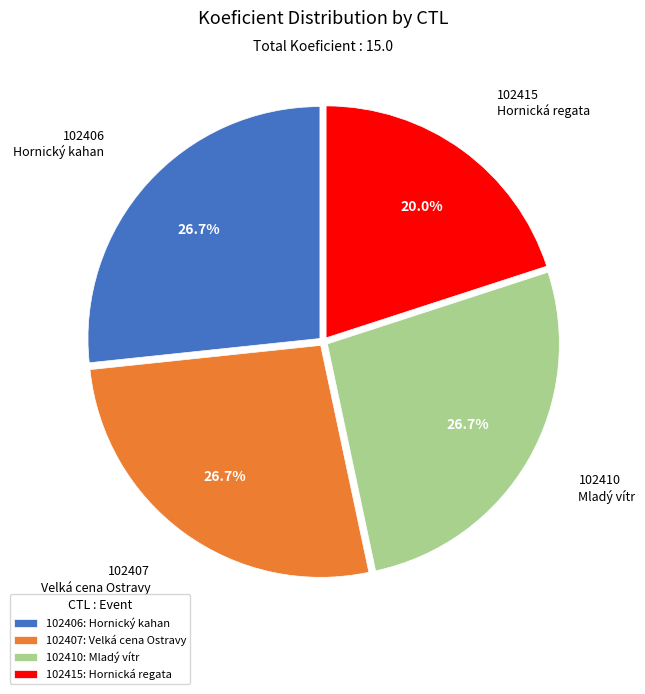

Does 102410 account for over 50% of the chart?

No